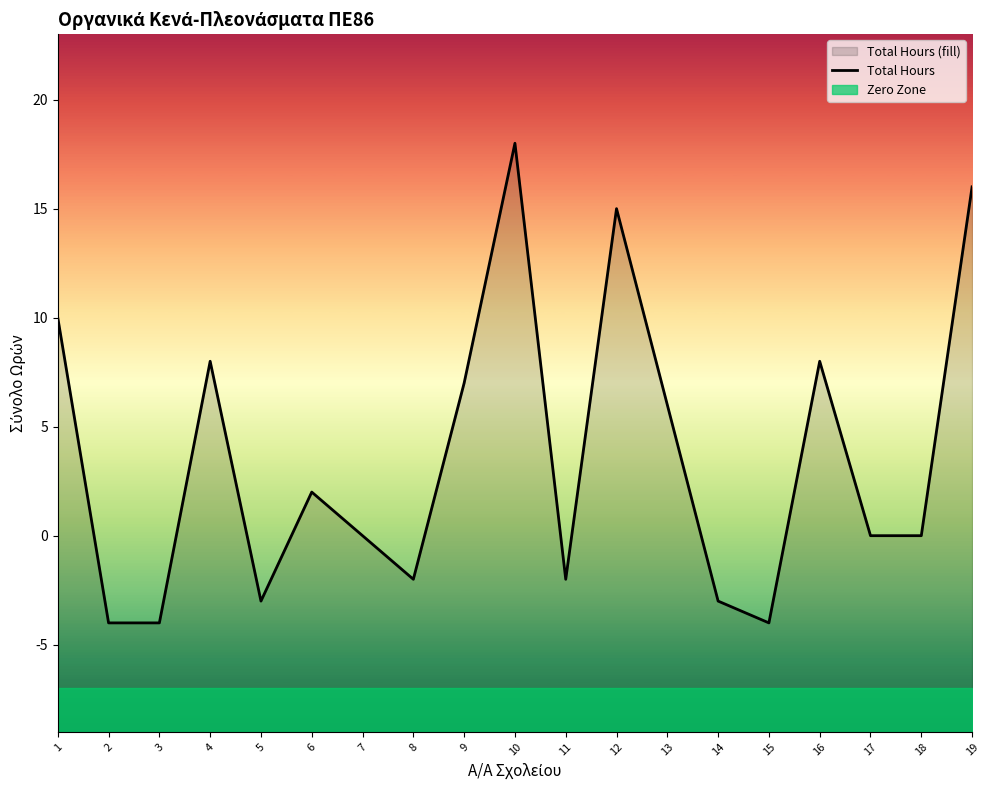

Rank the categories by value from lowest to highest.

2, 3, 15, 5, 14, 8, 11, 7, 17, 18, 6, 13, 9, 4, 16, 1, 12, 19, 10